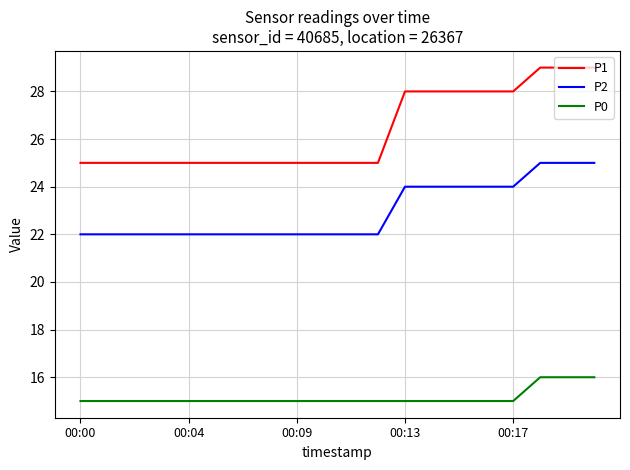

True or false: P1 and P2 intersect in this chart.

False